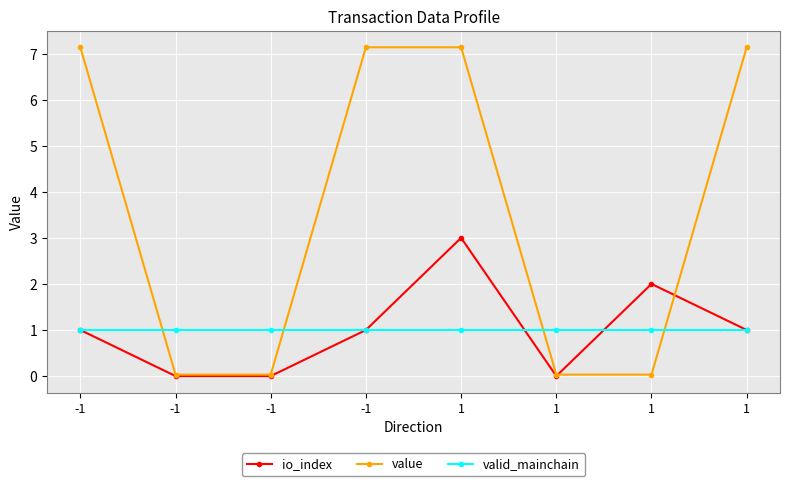

How many times do valid_mainchain and io_index cross each other?

2